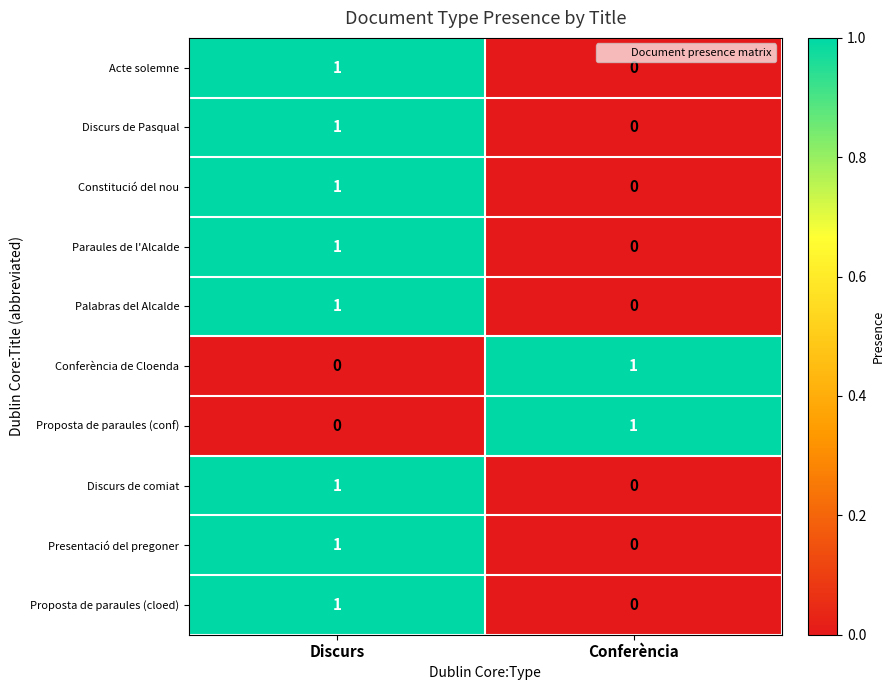

How many series are shown in this chart?

10